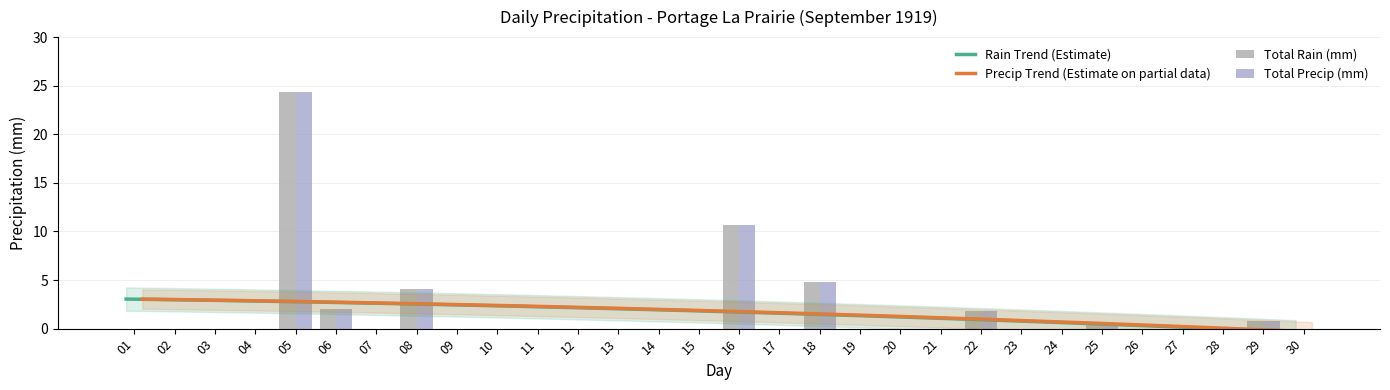

Which series has the widest spread of values?

Total Rain (mm)